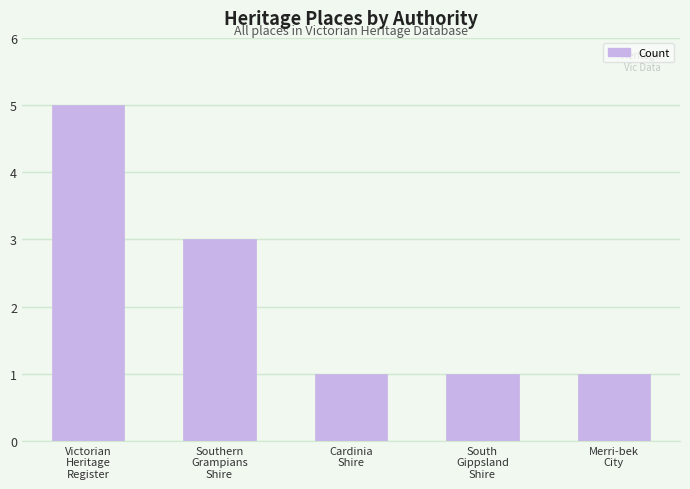

What is the label of the 2nd bar from the left?

Southern
Grampians
Shire